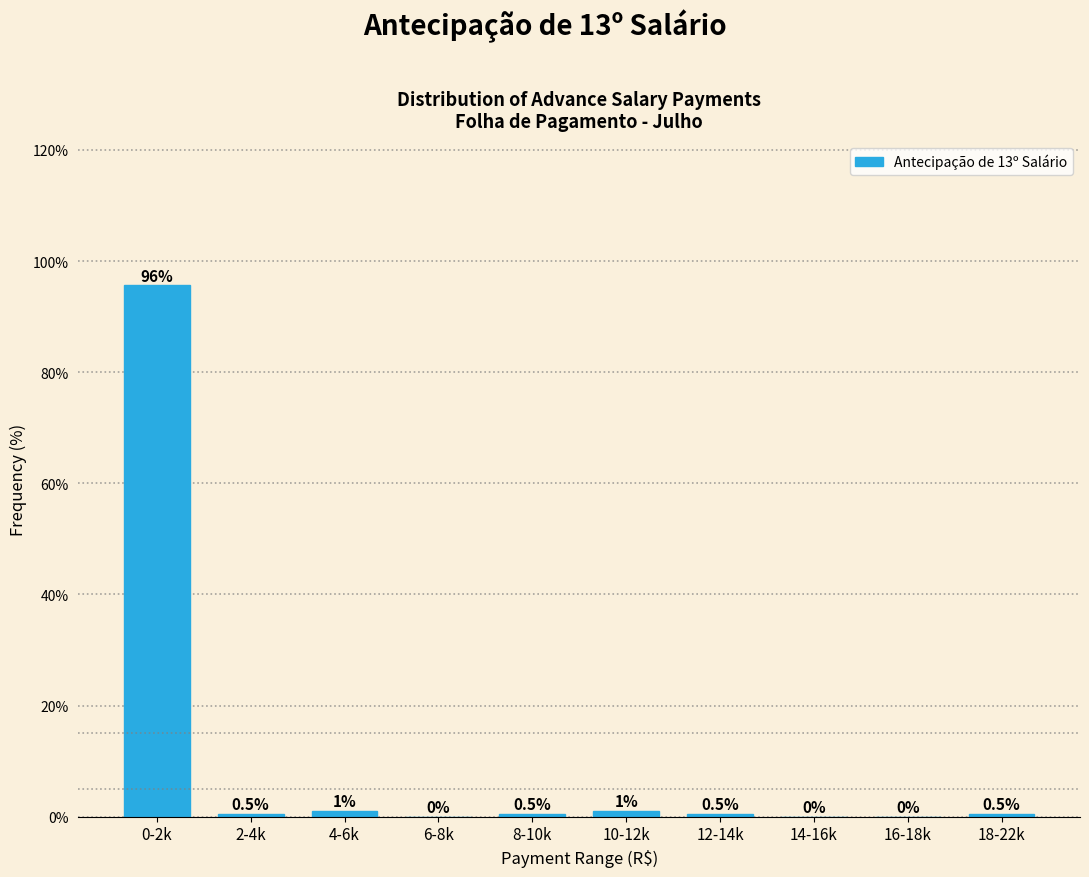

The chart shows a value of 163.0 at 0-2k. True or false?

False